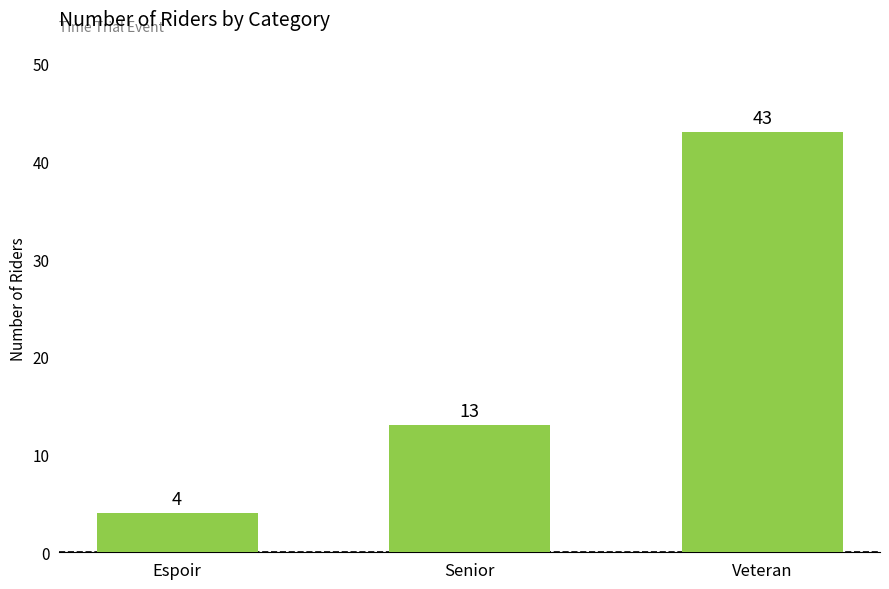

Reading left to right, transcribe all the data shown in this chart.

Espoir=4	Senior=13	Veteran=43